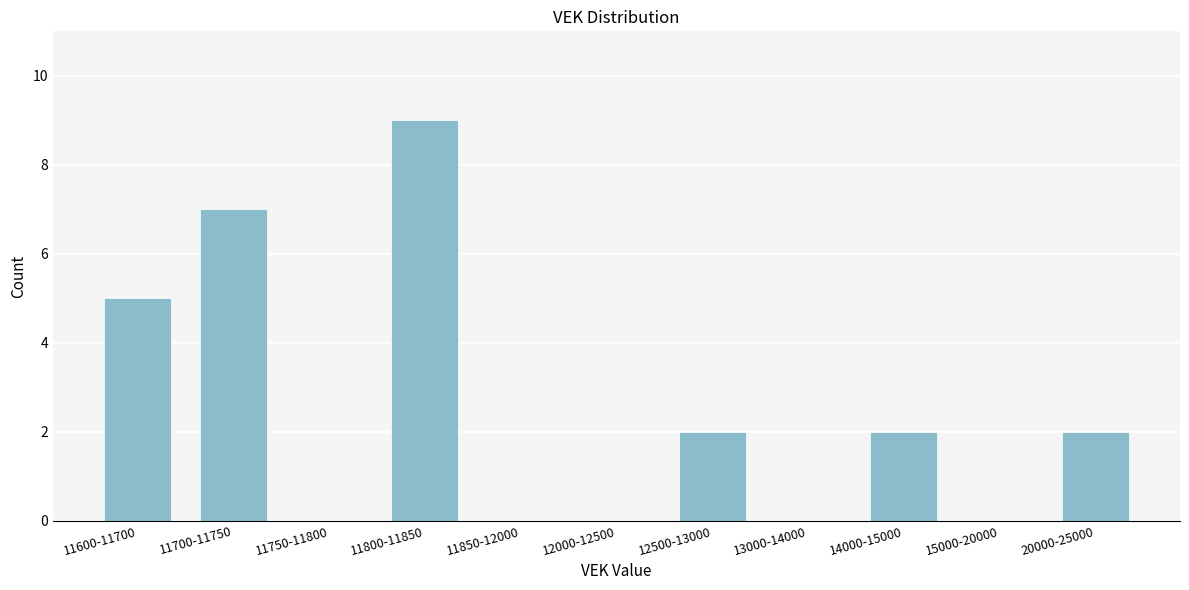

Reading right to left, extract all data points from this chart.

20000-25000=2	15000-20000=0	14000-15000=2	13000-14000=0	12500-13000=2	12000-12500=0	11850-12000=0	11800-11850=9	11750-11800=0	11700-11750=7	11600-11700=5